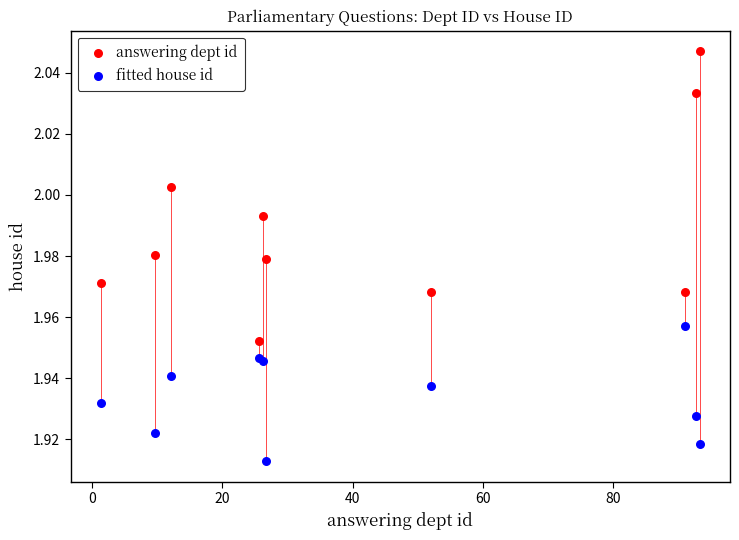

Which series reaches the minimum Y coordinate?

fitted house id